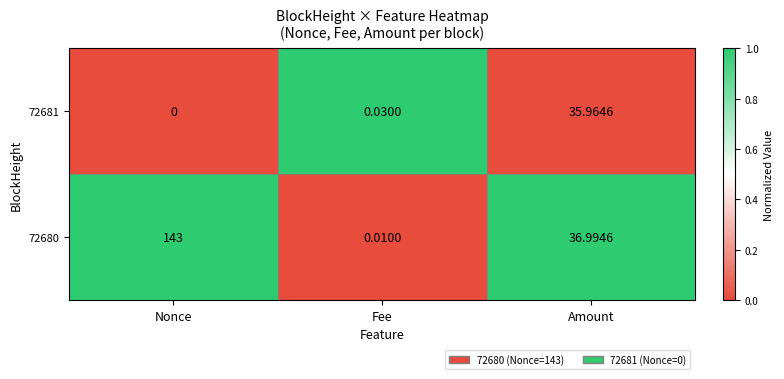

Which series has the widest spread of values?

72680